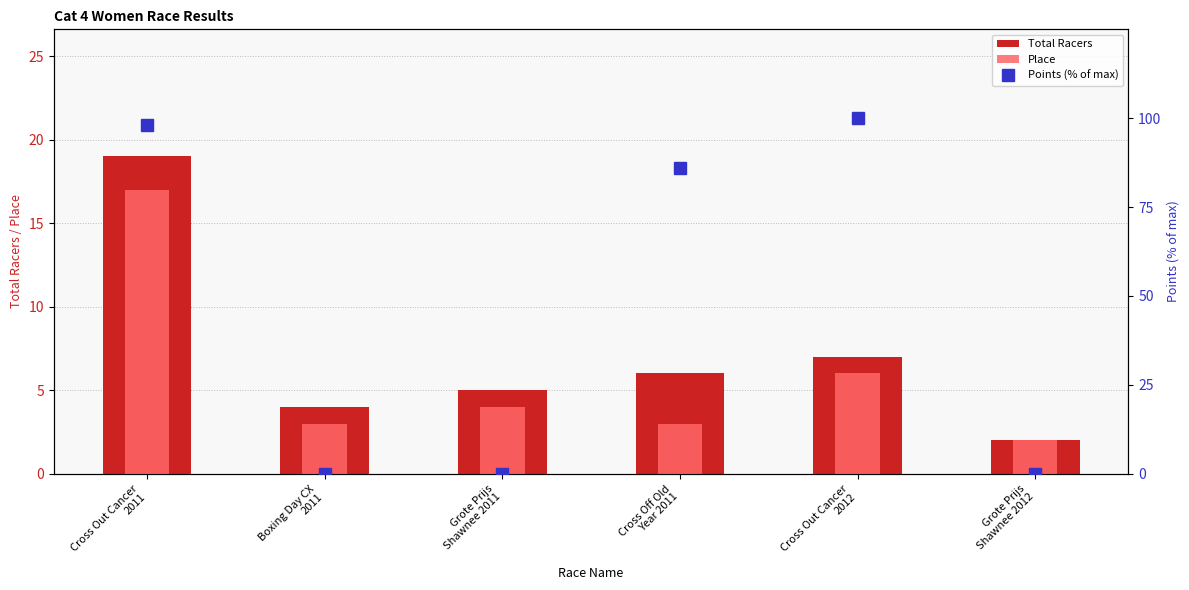

At which label is Place closest to 9?

Cross Out Cancer
2012